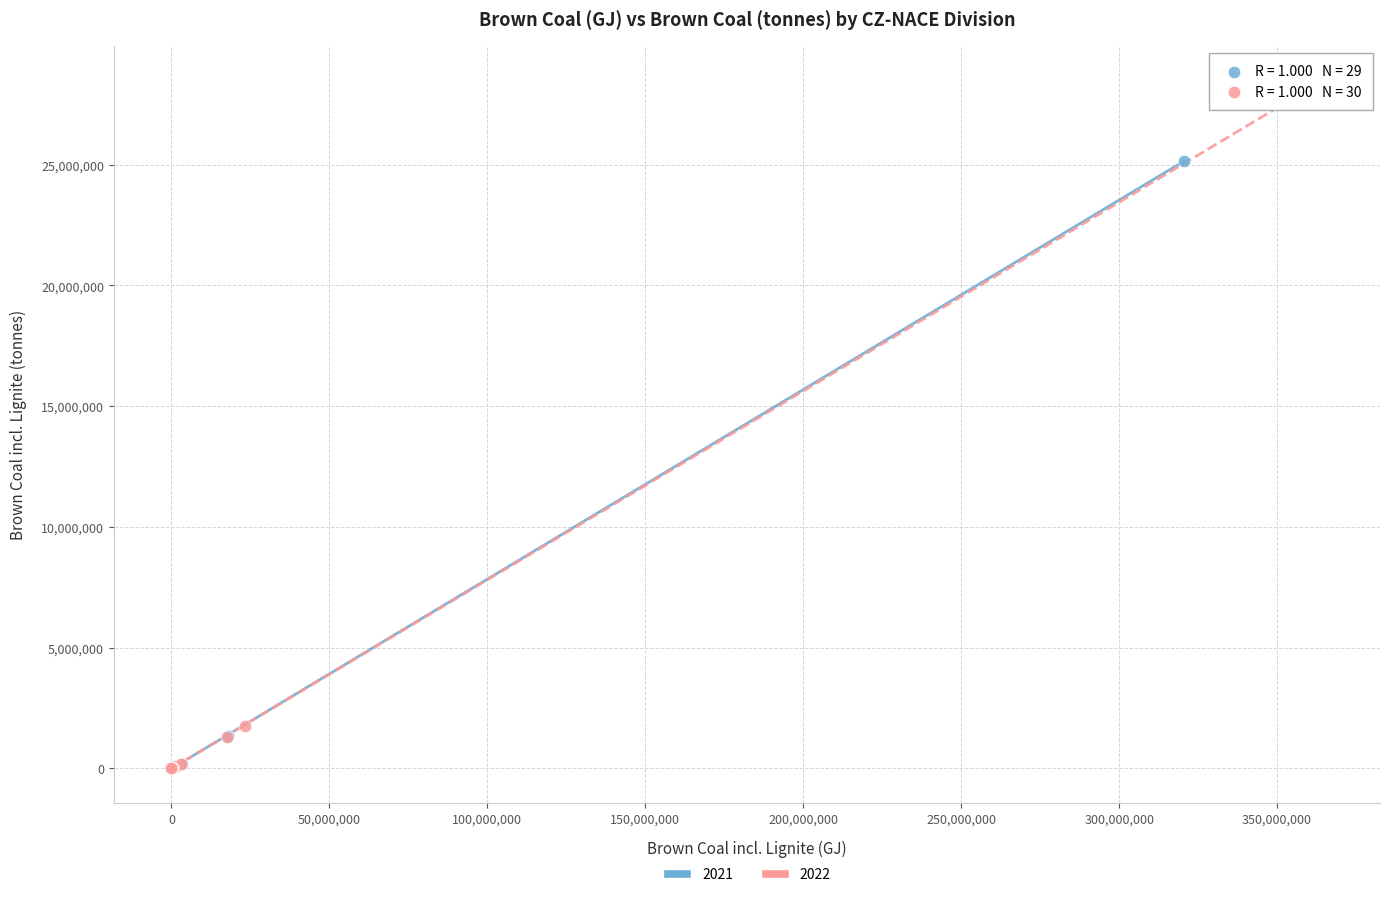

What are all the series names shown in the legend?

2021, 2022